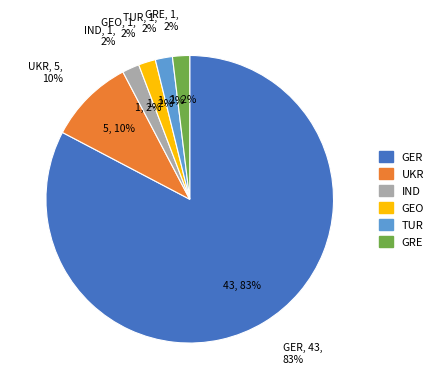

To the nearest percent, what is the average slice percentage?

17%